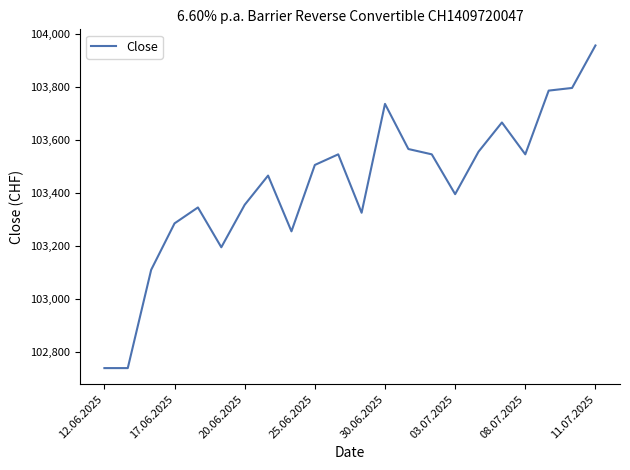

What is the greatest value displayed?

103955